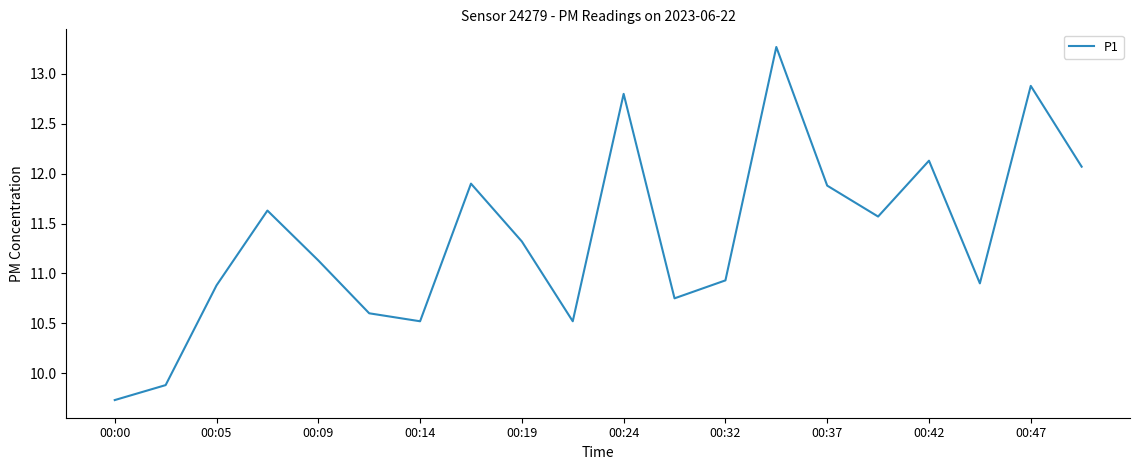

How many lines are shown in the chart?

1